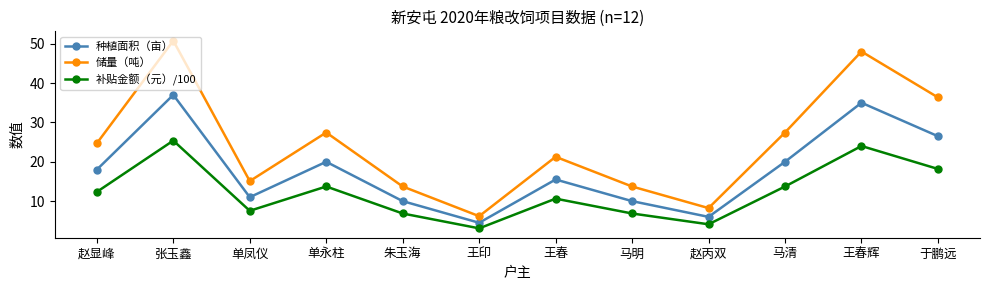

What is the sum of the 储量（吨） values at 赵丙双 and 单永柱?

35.7